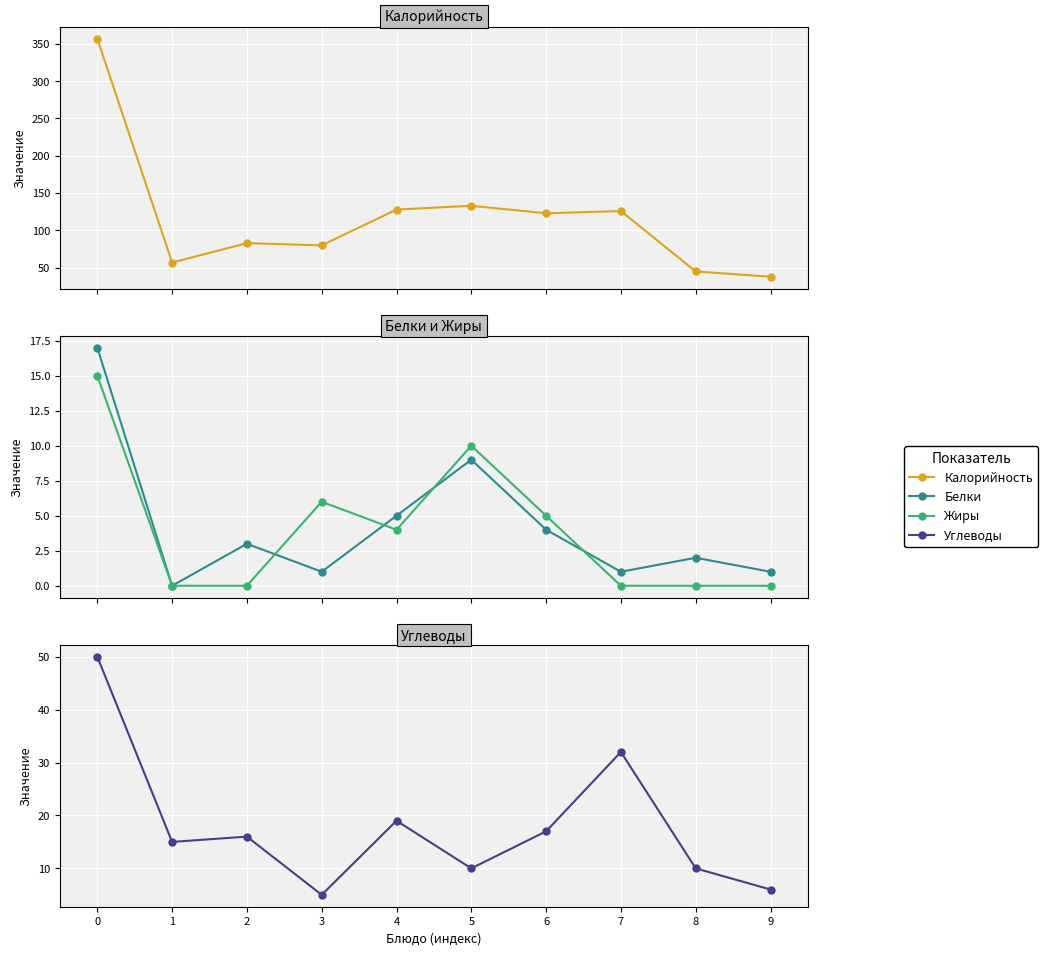

What is the greatest value displayed?

357